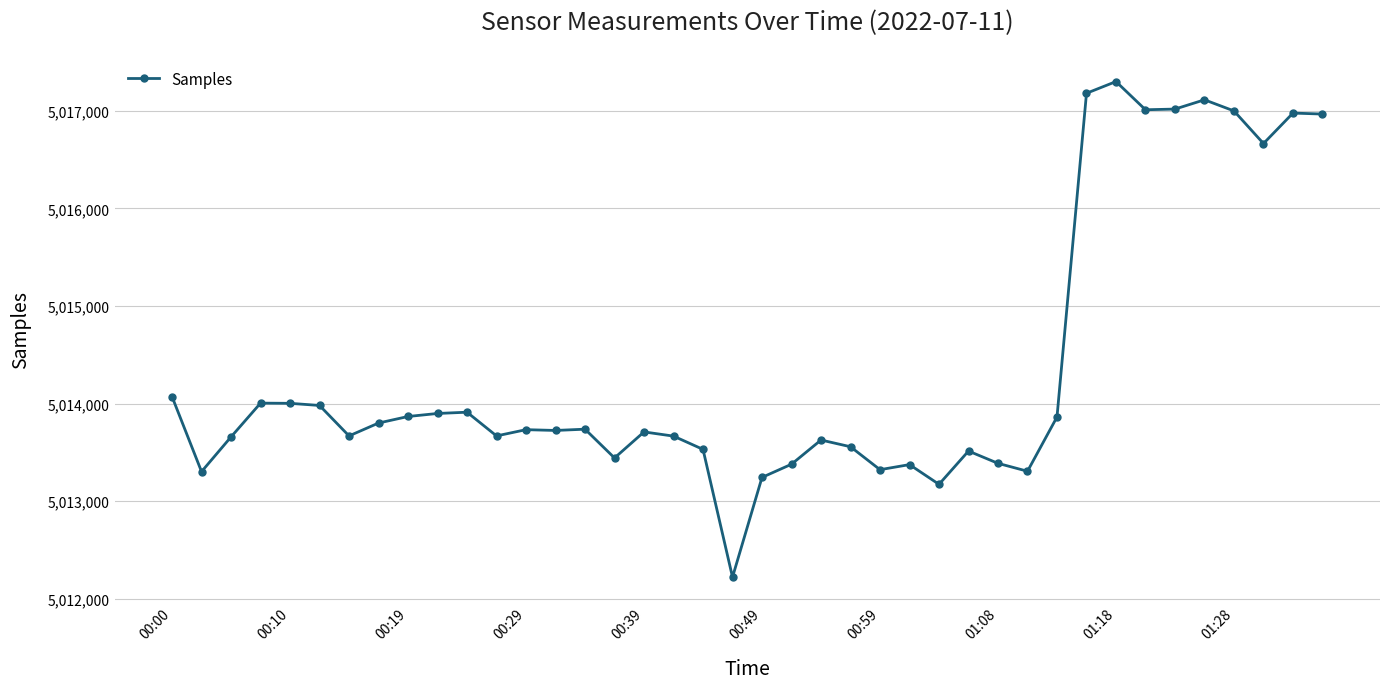

True or false: the data has more than 0 interior local peaks.

True